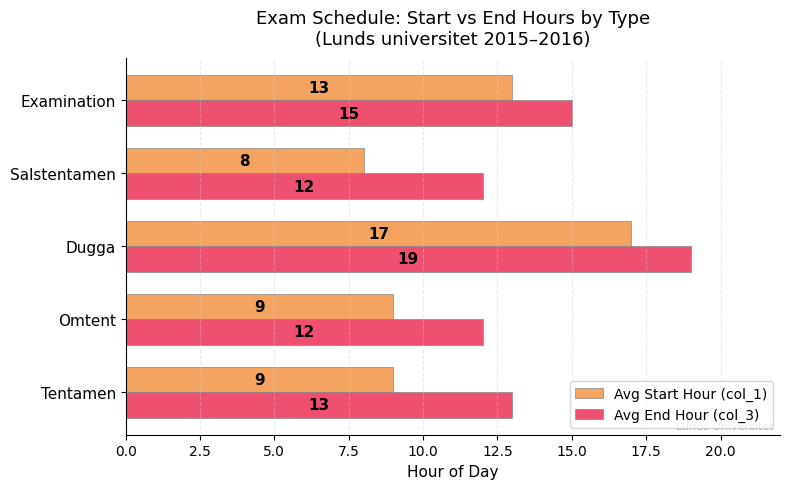

How many categories are shown in the chart?

5